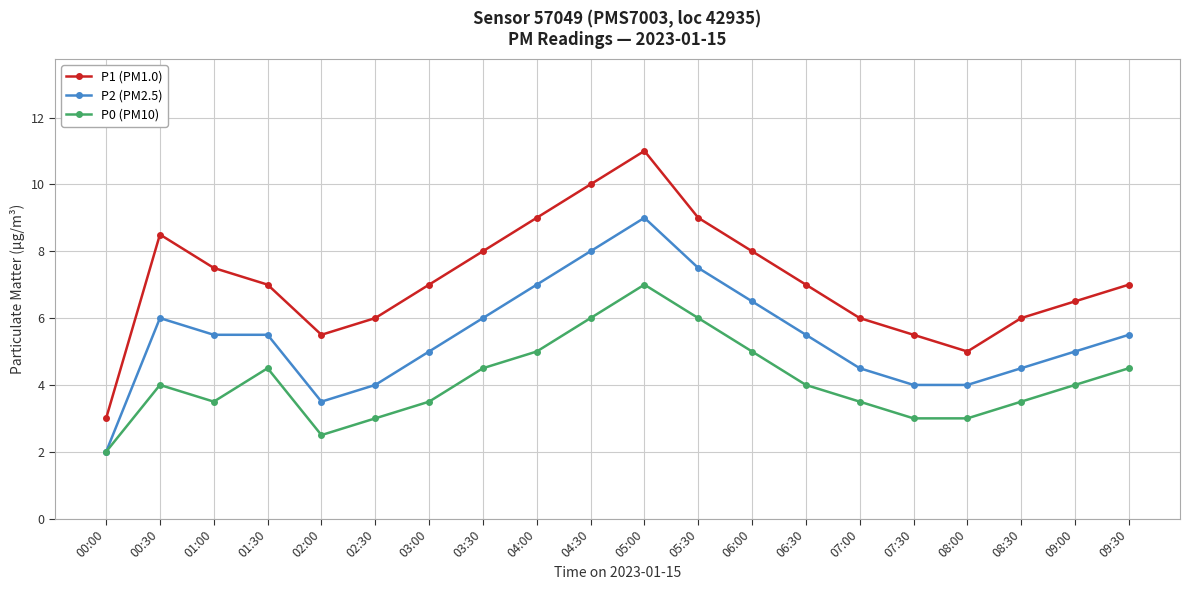

Does the chart display data point markers on the line(s)?

Yes